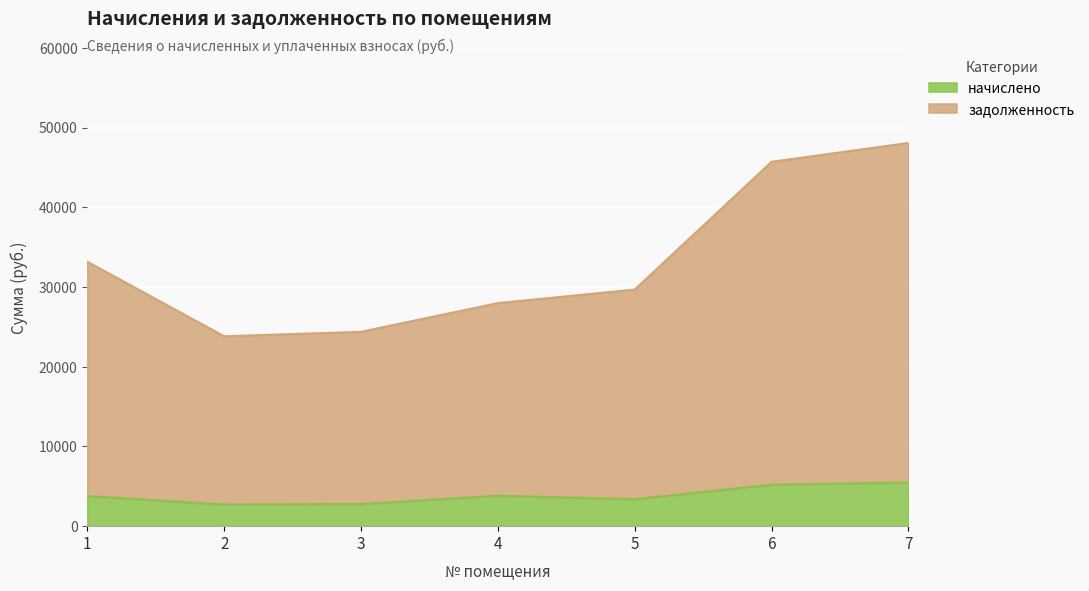

What is the value of the задолженность point at the 1st from the left?

33177.7